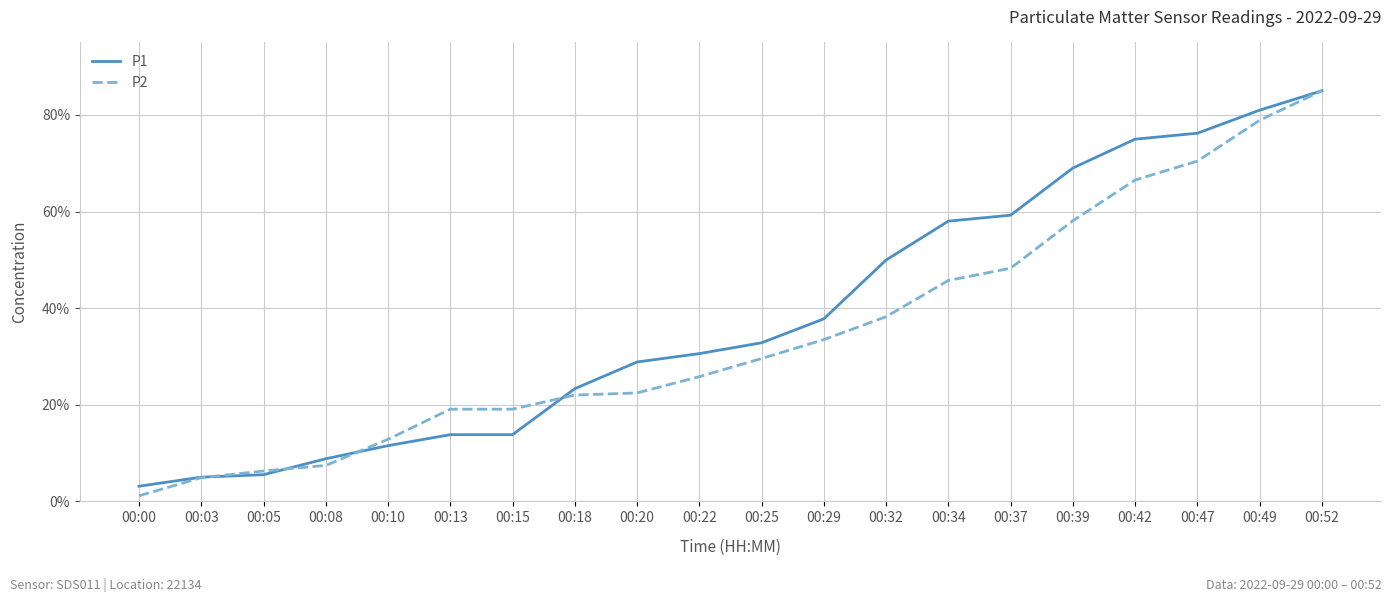

Count the number of data series in this chart.

2